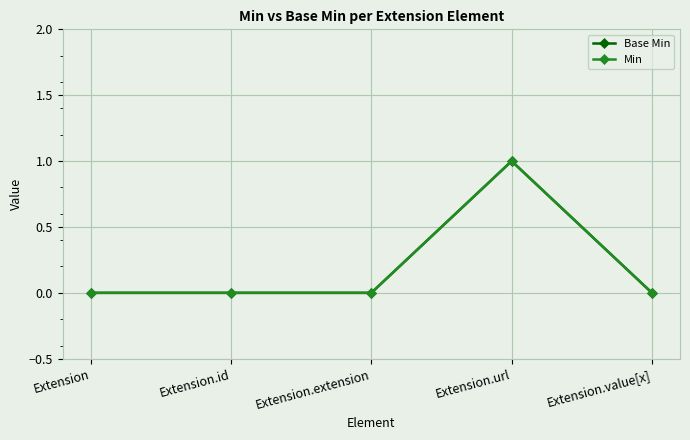

Which series has the largest total across all categories?

Base Min